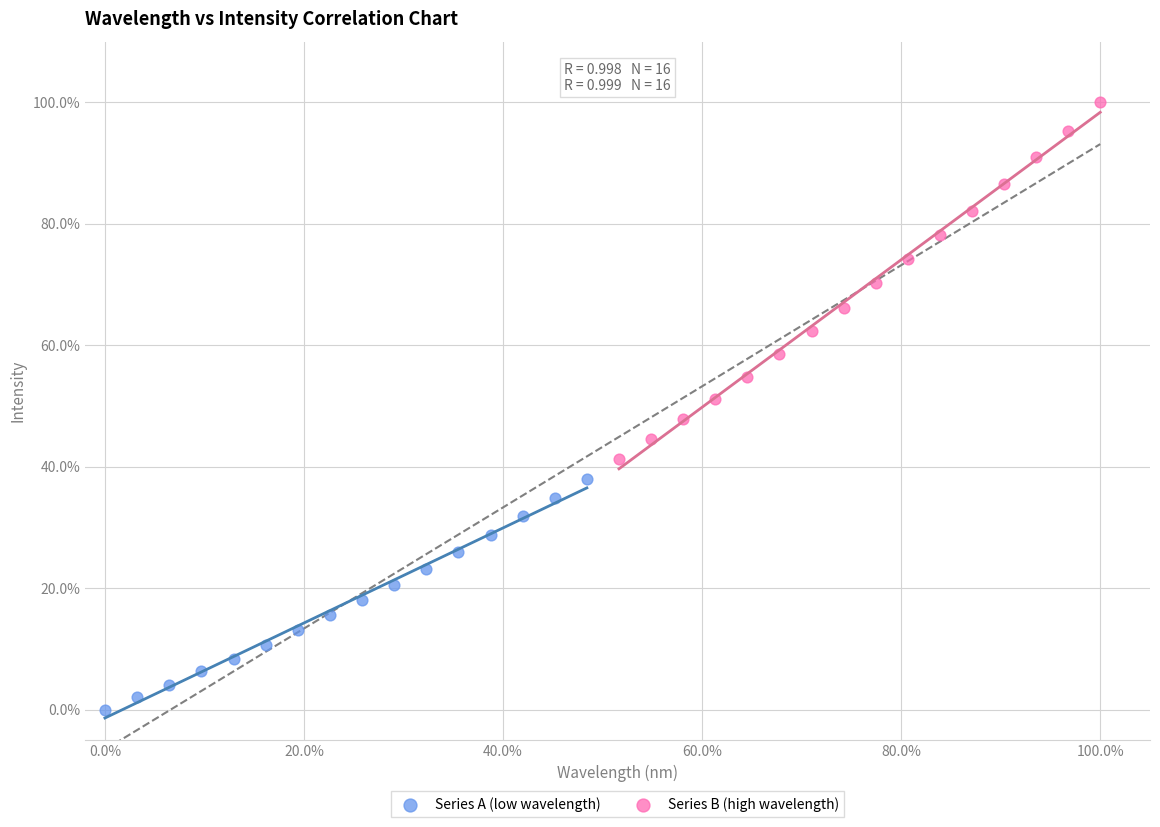

Which series has the largest Y range (max minus min)?

Series B (high wavelength)